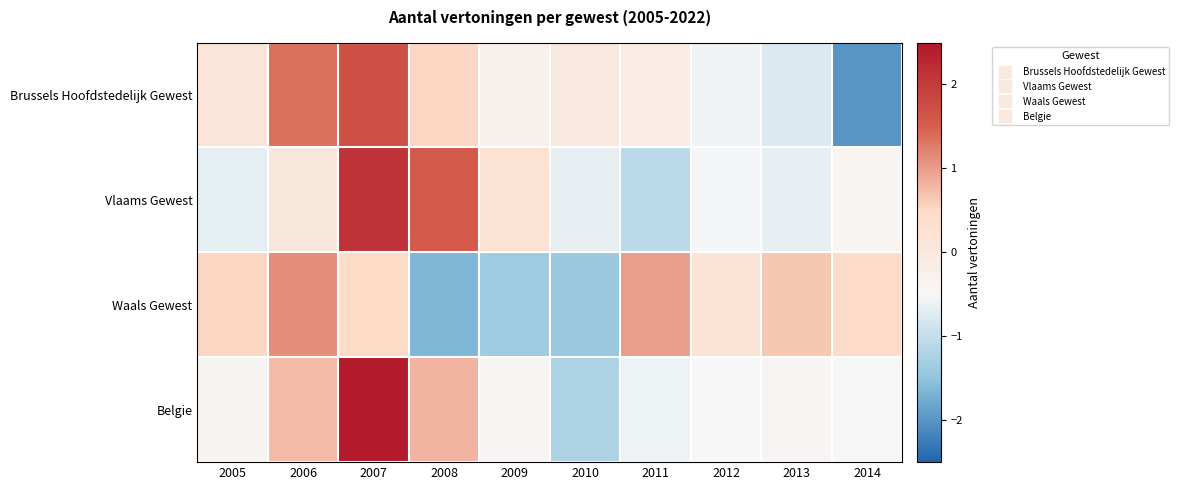

Between 2005 and 2008, which series saw the biggest shift?

Vlaams Gewest